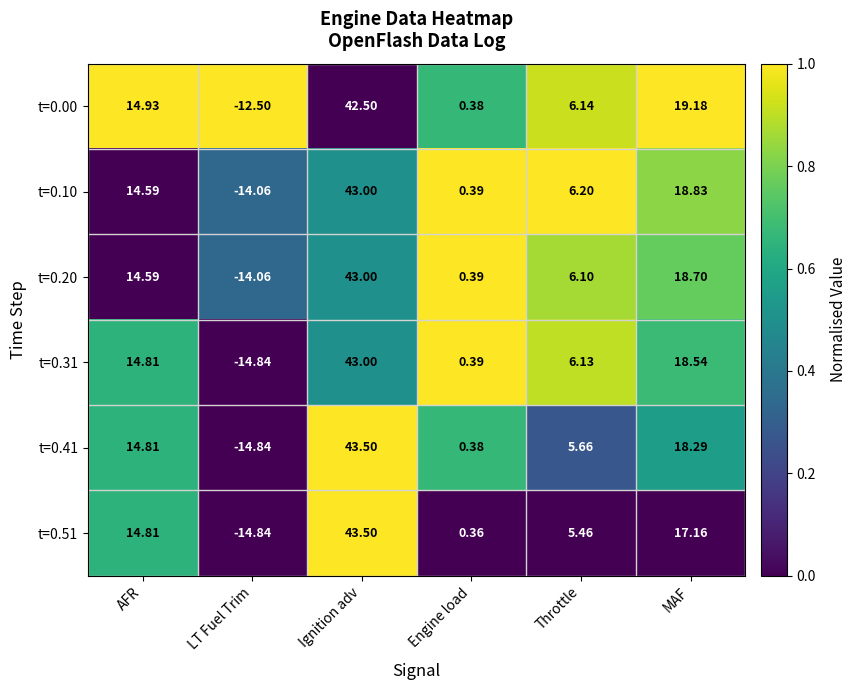

At which label does t=0.31 reach its minimum?

LT Fuel Trim